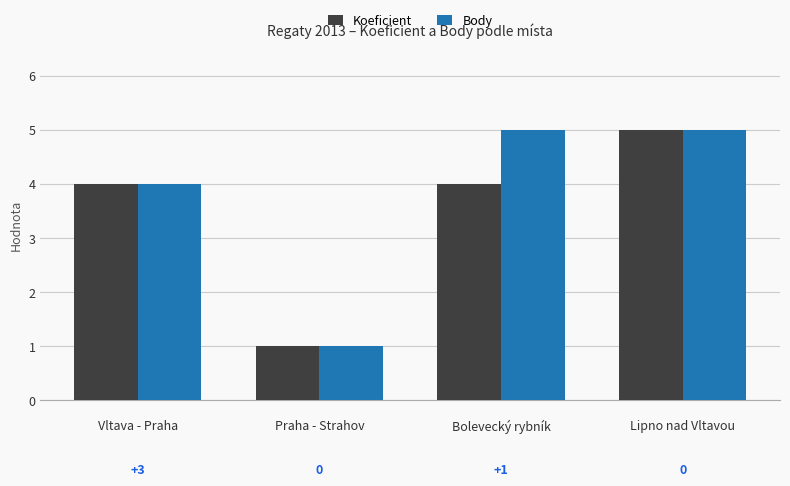

What is the total value across all series at Praha - Strahov?

2